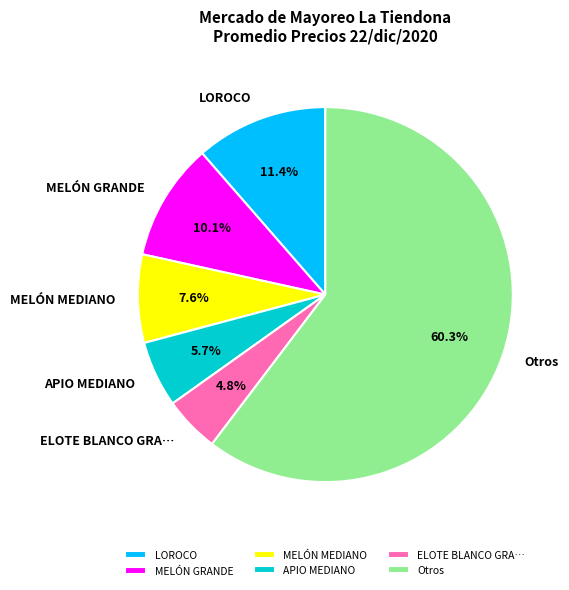

How many slices are in this pie chart?

6